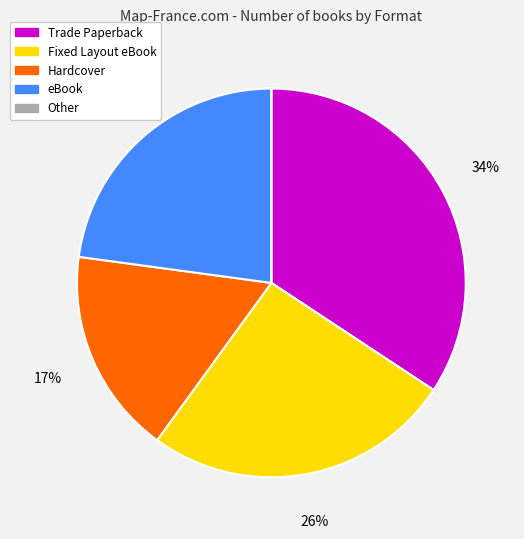

To the nearest percent, what is the difference between the largest and smallest slice percentages?

34%